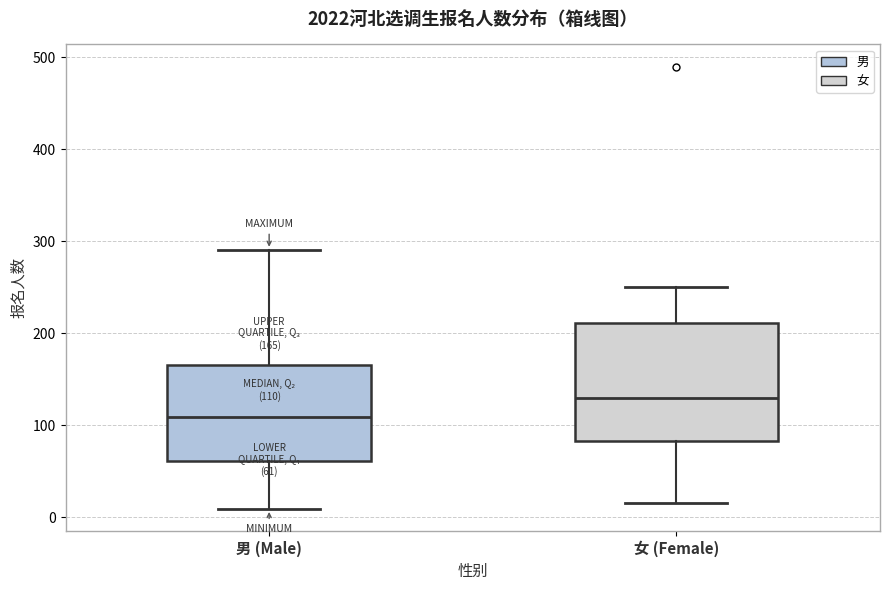

Which box's median line is the lowest?

男 (Male)